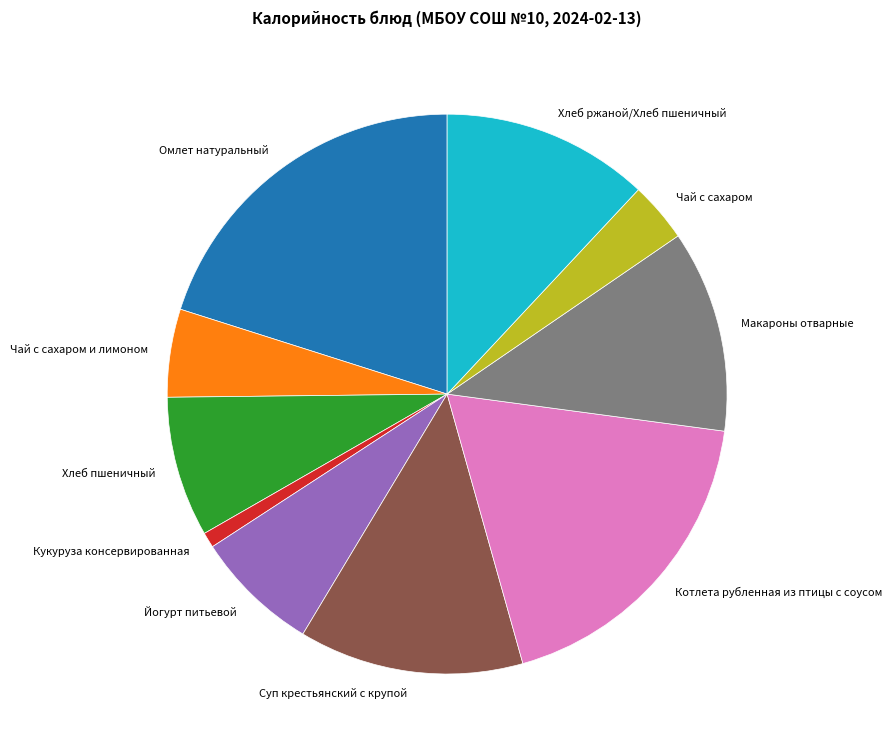

How many slices are in this pie chart?

10